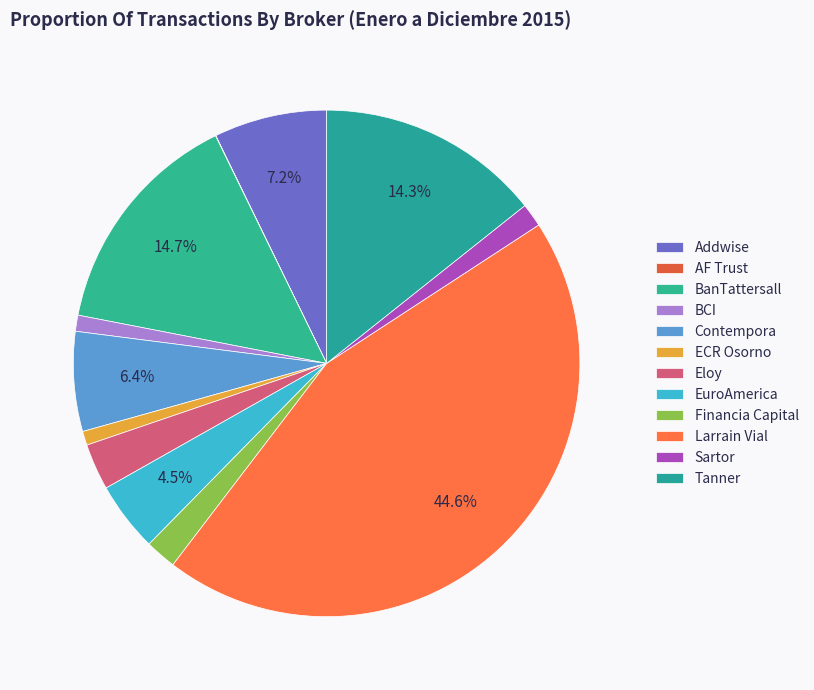

Which has a higher value, ECR Osorno or BanTattersall?

BanTattersall